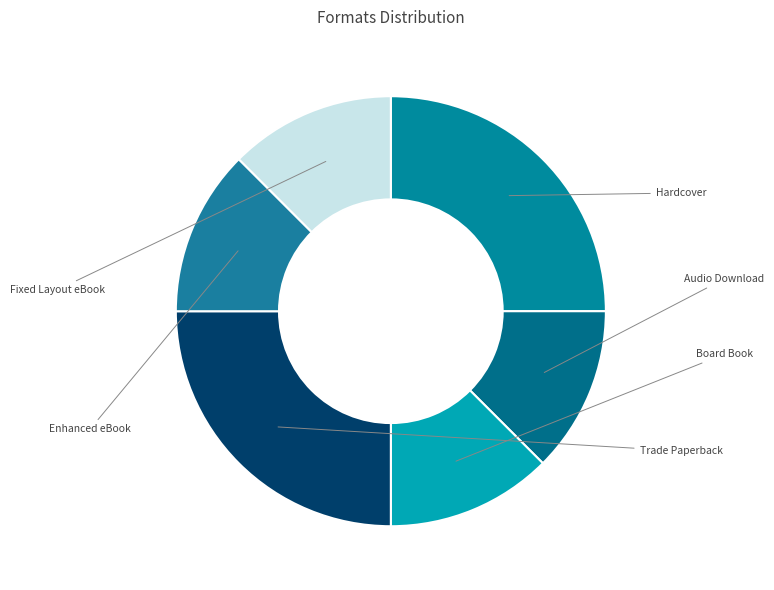

Rank the categories by value from lowest to highest.

Audio Download, Board Book, Enhanced eBook, Fixed Layout eBook, Hardcover, Trade Paperback